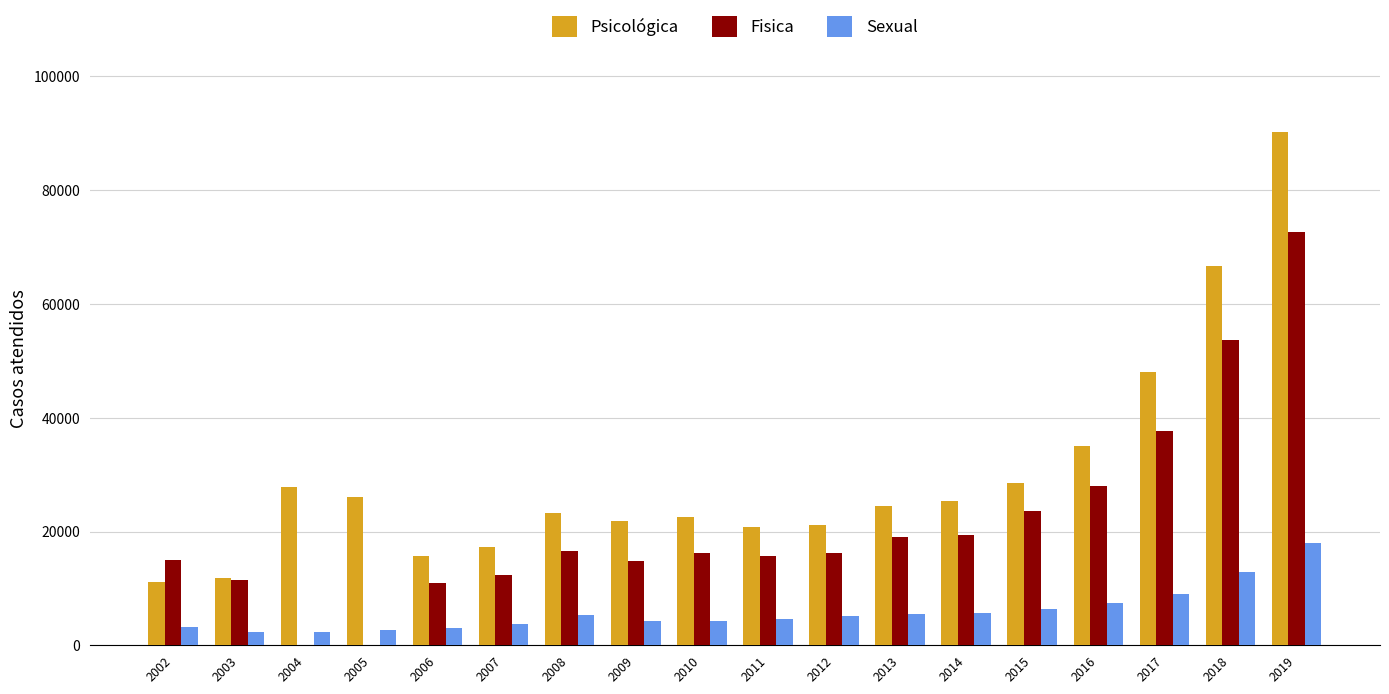

Is it true that Sexual equals 4636 at 2011?

True